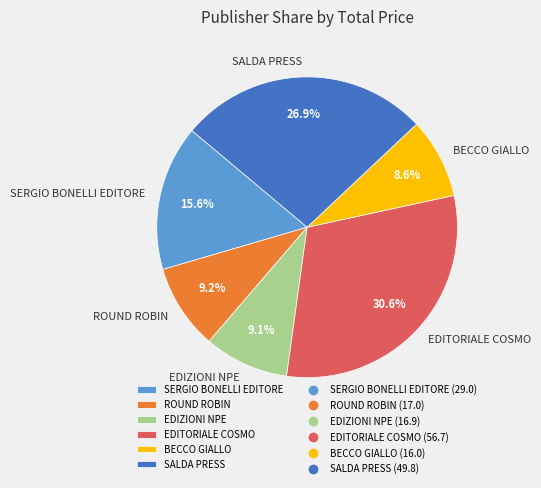

What percentage is the EDIZIONI NPE slice, to the nearest percent?

9%